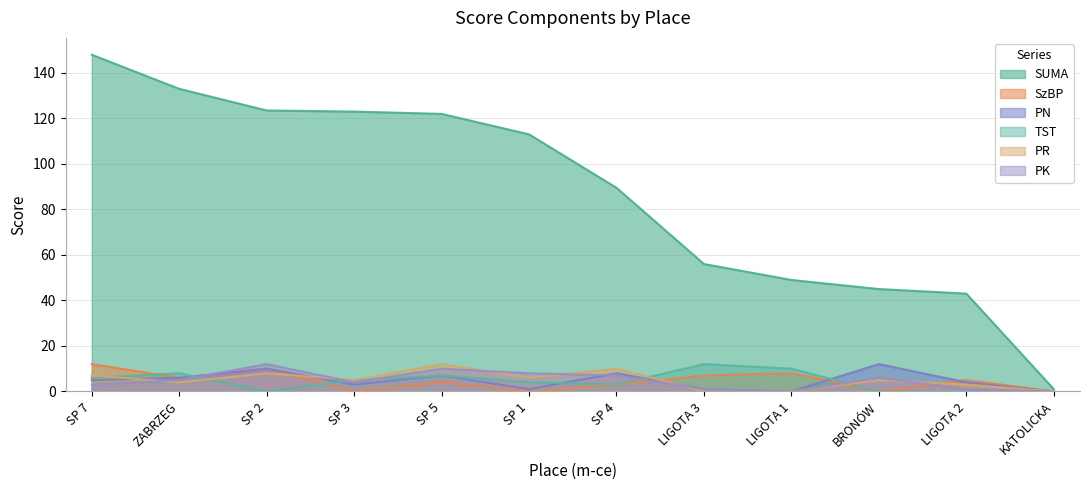

True or false: PK and SUMA intersect in this chart.

False